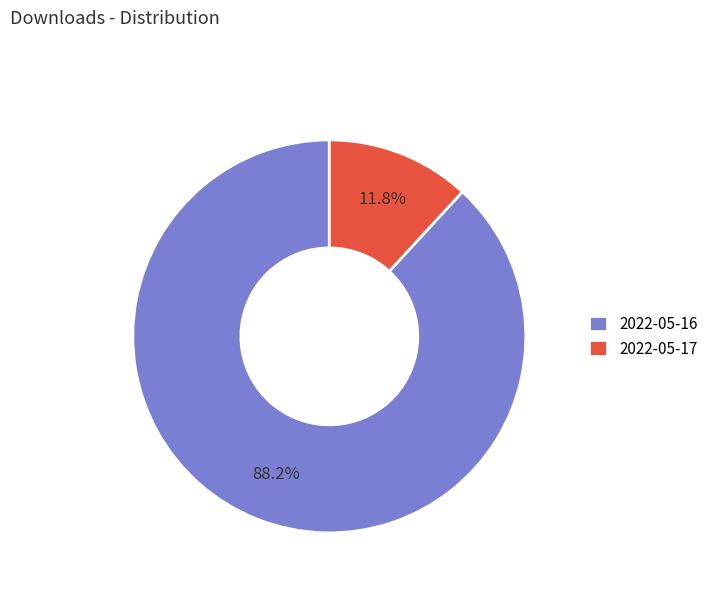

How many slices are in this pie chart?

2